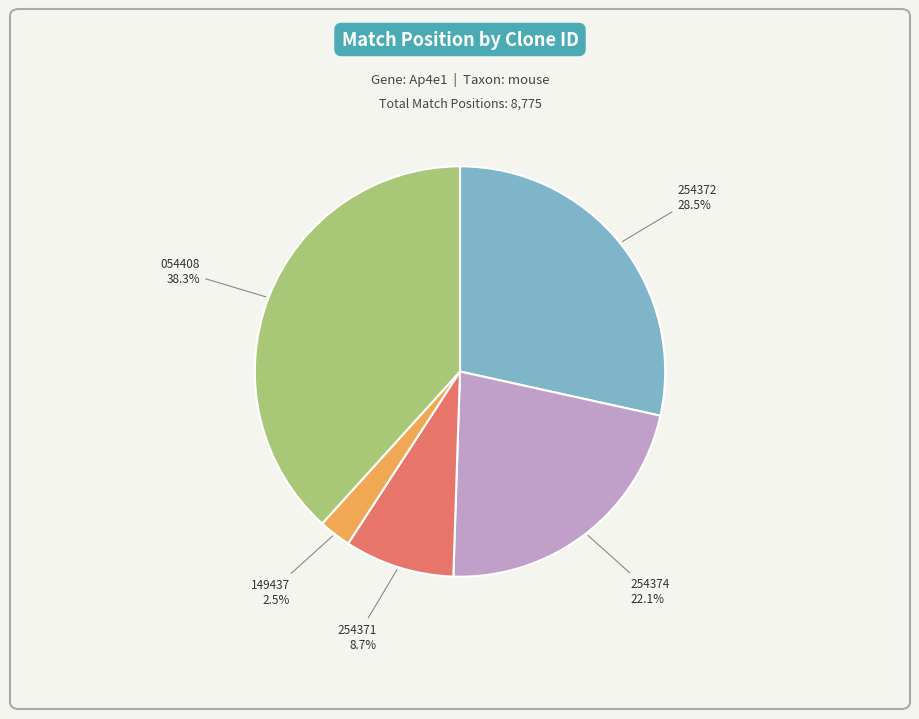

Is there a majority slice in this chart?

No